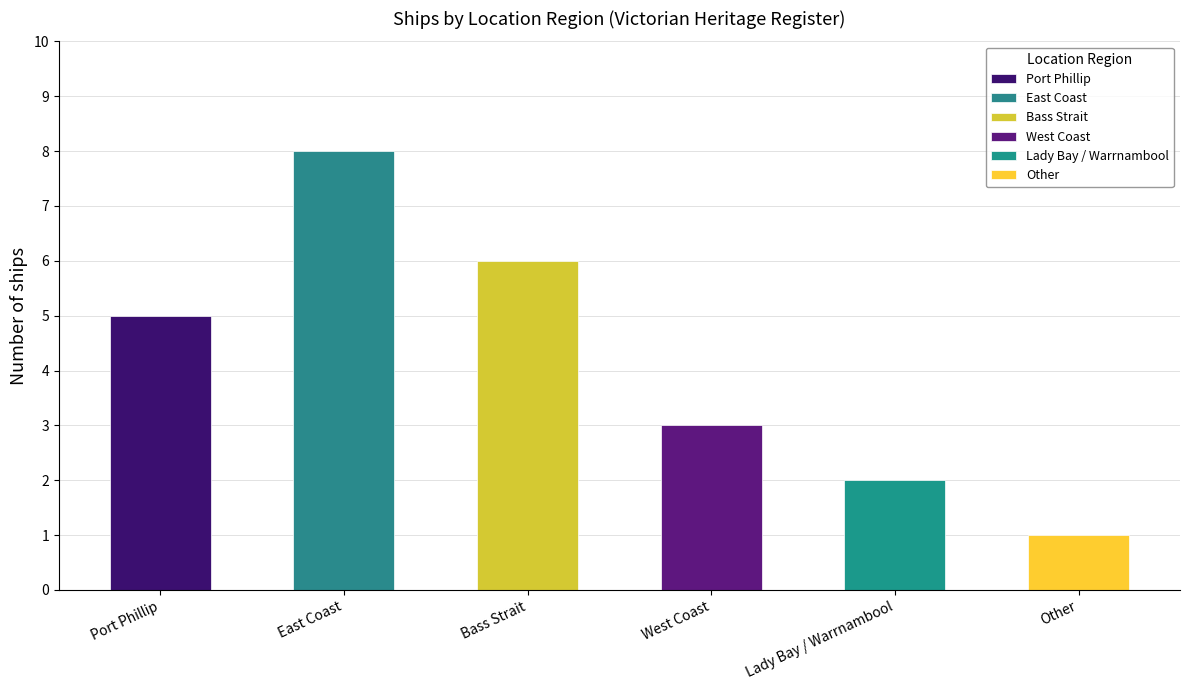

Count the number of categories in the chart.

6